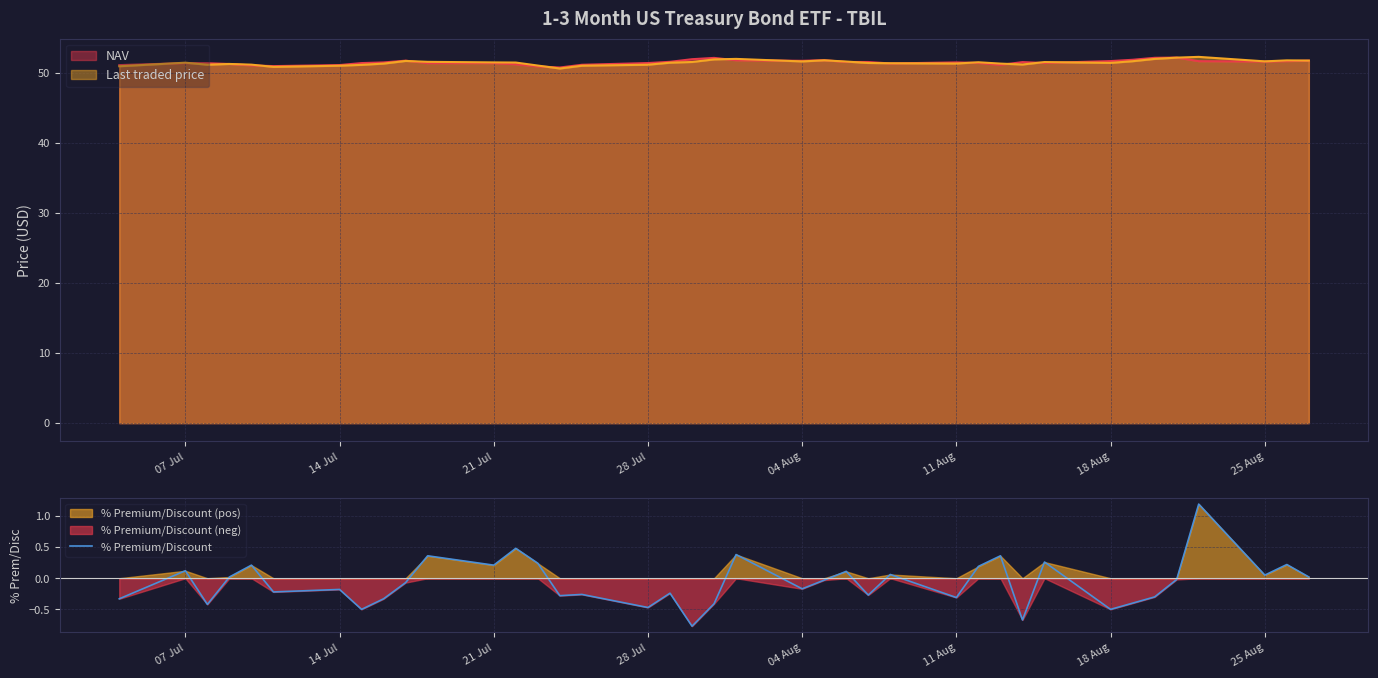

The % Premium/Discount series shows -0.5 at 18 Aug. True or false?

True